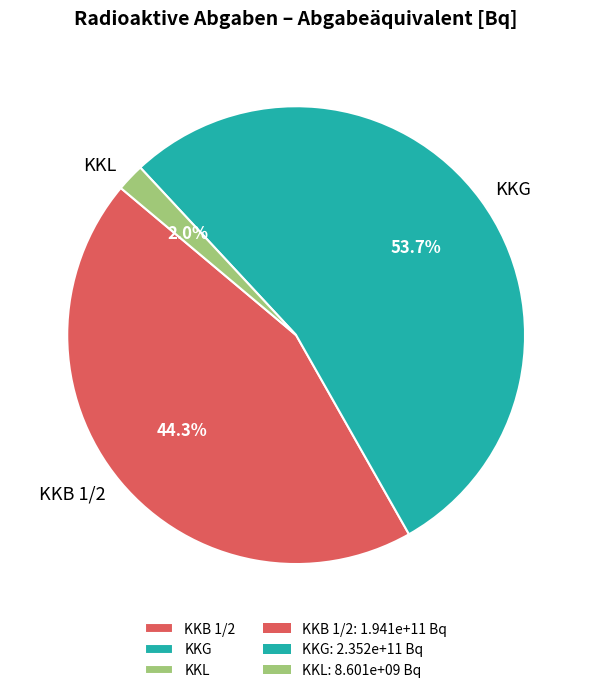

Which category accounts for the majority?

KKG